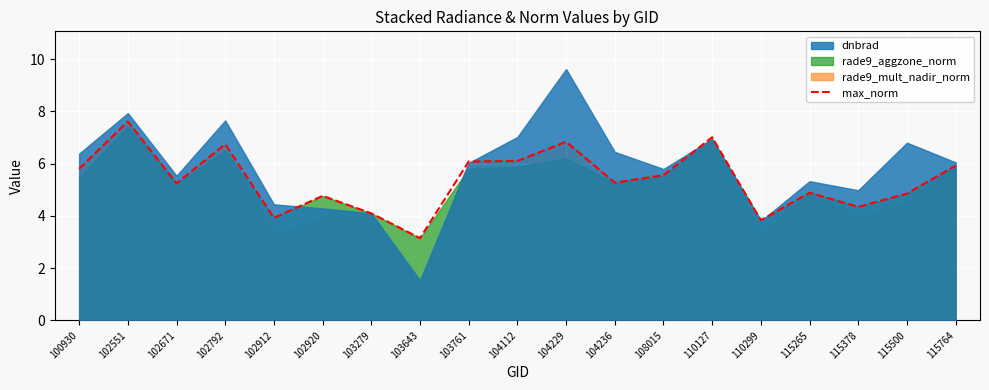

Is it true that max_norm equals 4.9 at 115500?

True